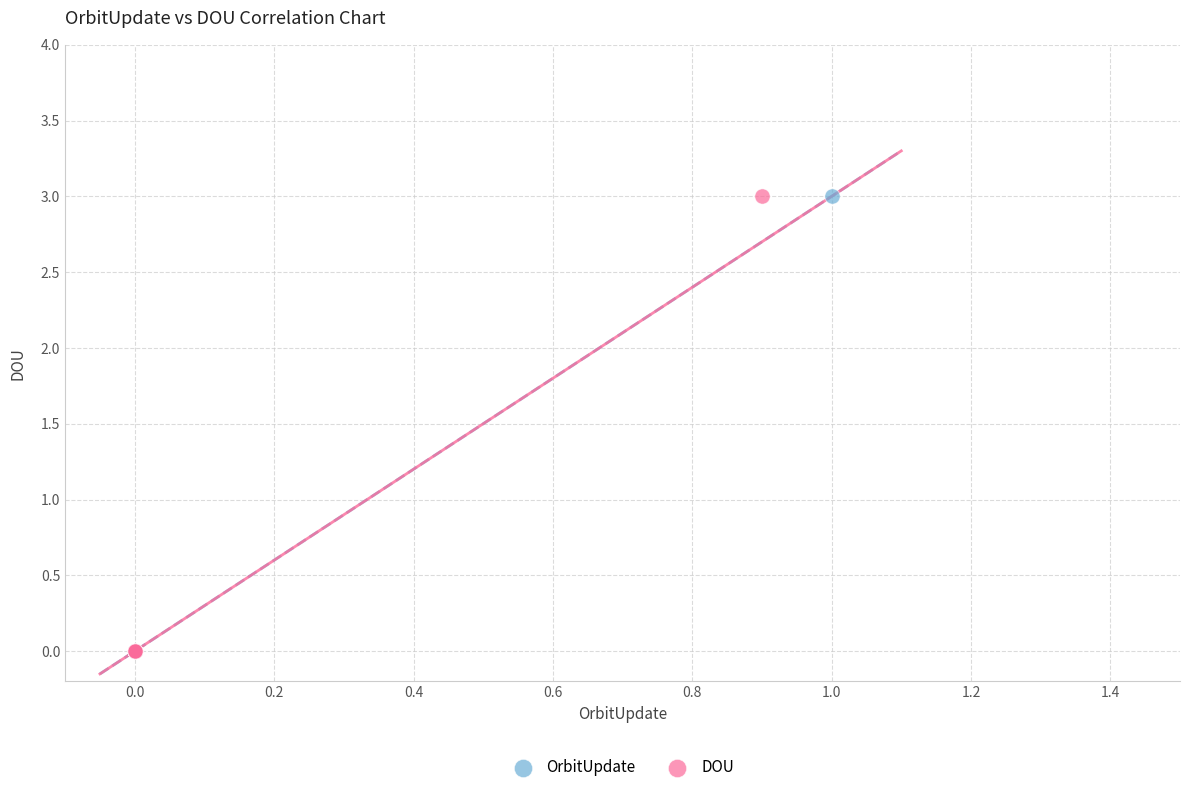

What are all the series names shown in the legend?

OrbitUpdate, DOU